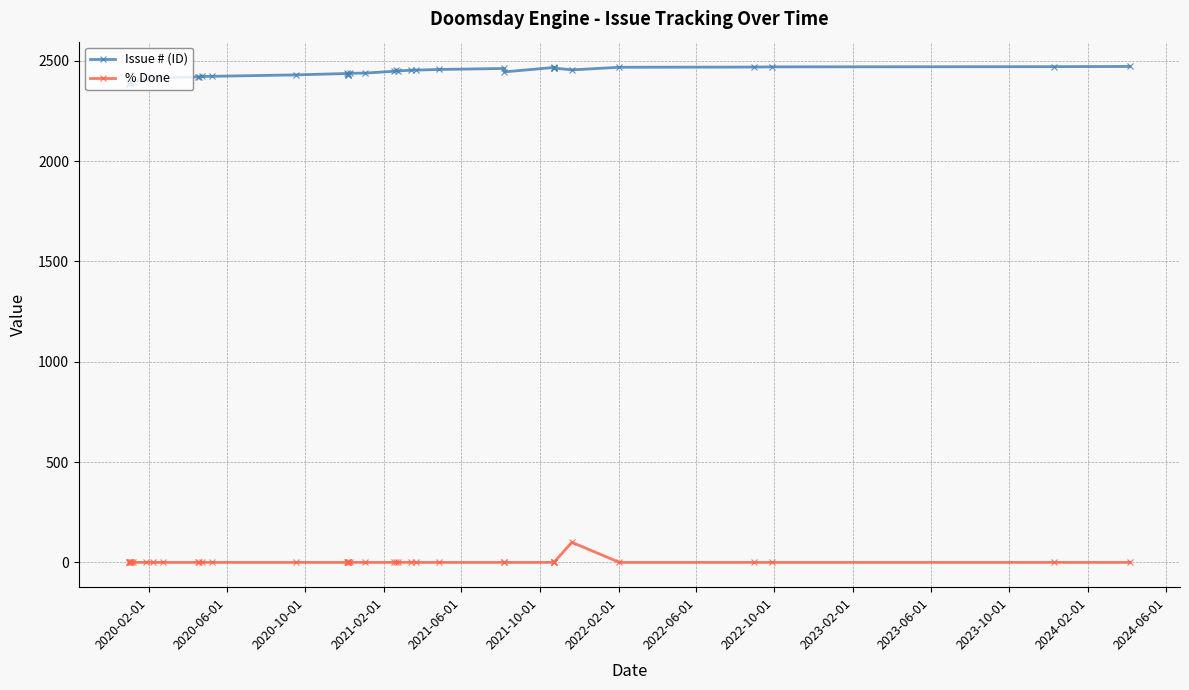

True or false: % Done and Issue # (ID) intersect in this chart.

False